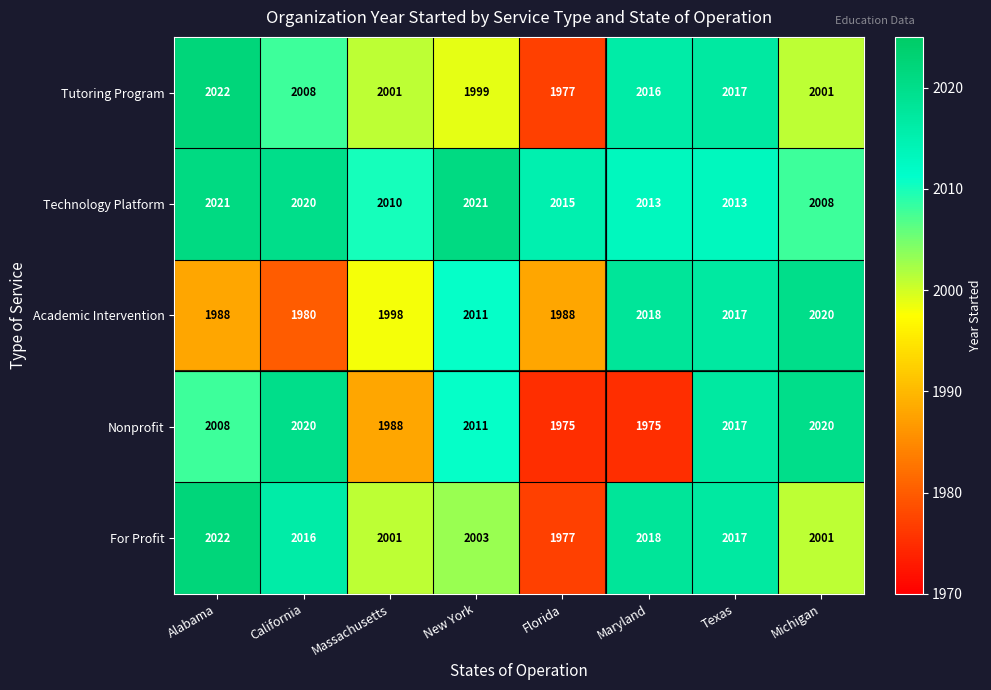

Between California and New York, which series saw the biggest shift?

Academic Intervention